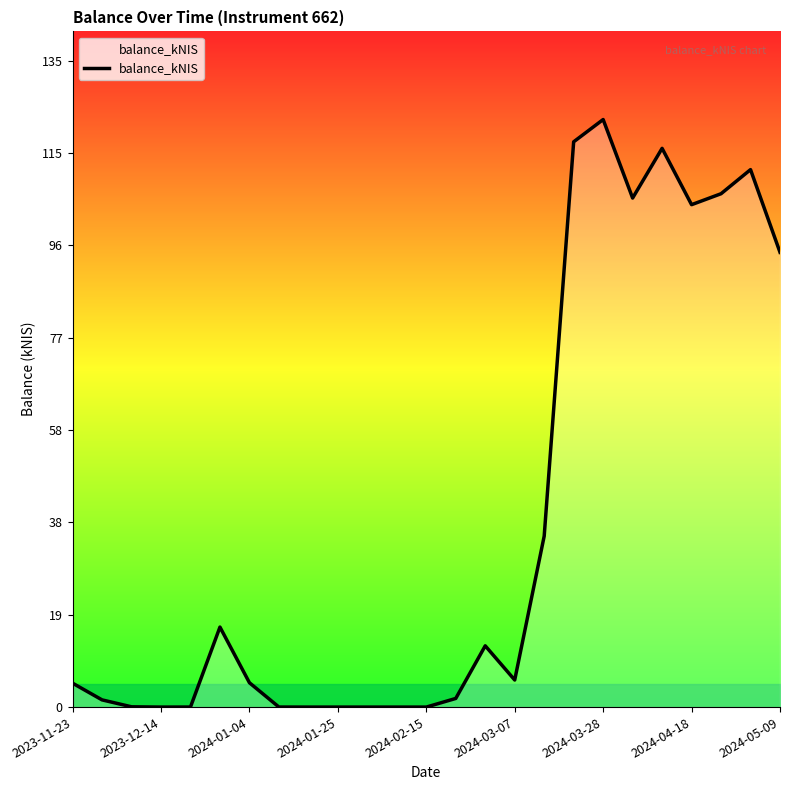

Which category has the highest value across all series?

2024-03-28